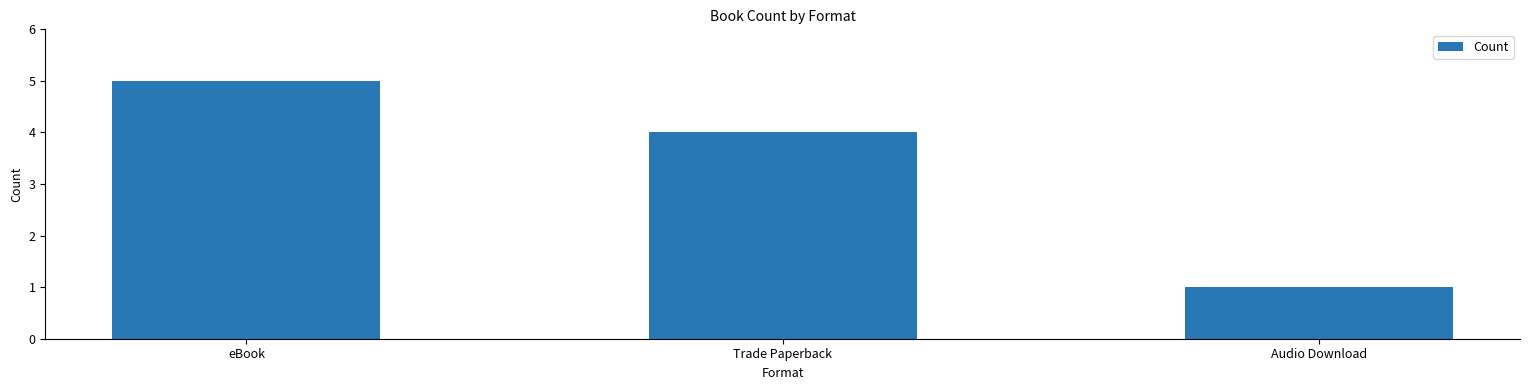

What is the change in value from eBook to Audio Download?

-4